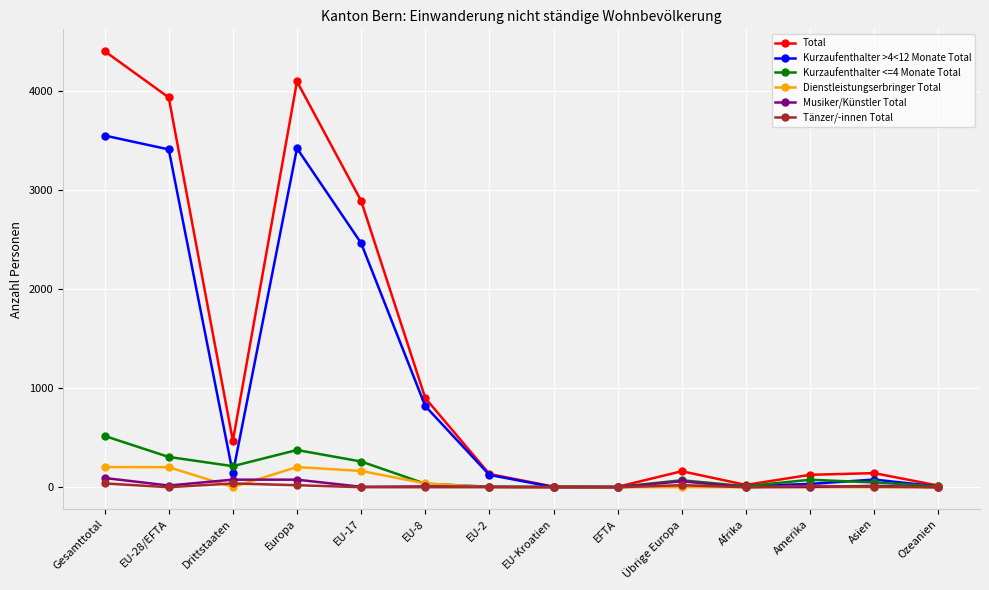

Which series has the largest range (max minus min)?

Total